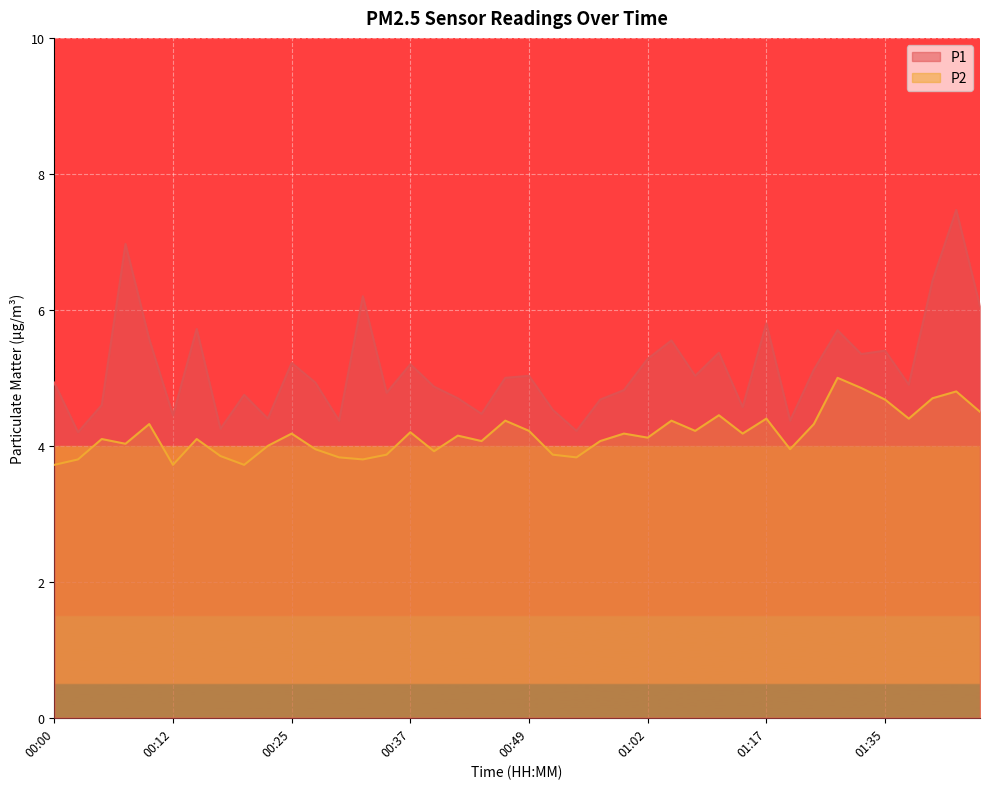

The value of P2 at 00:54 is 1.3. True or false?

False